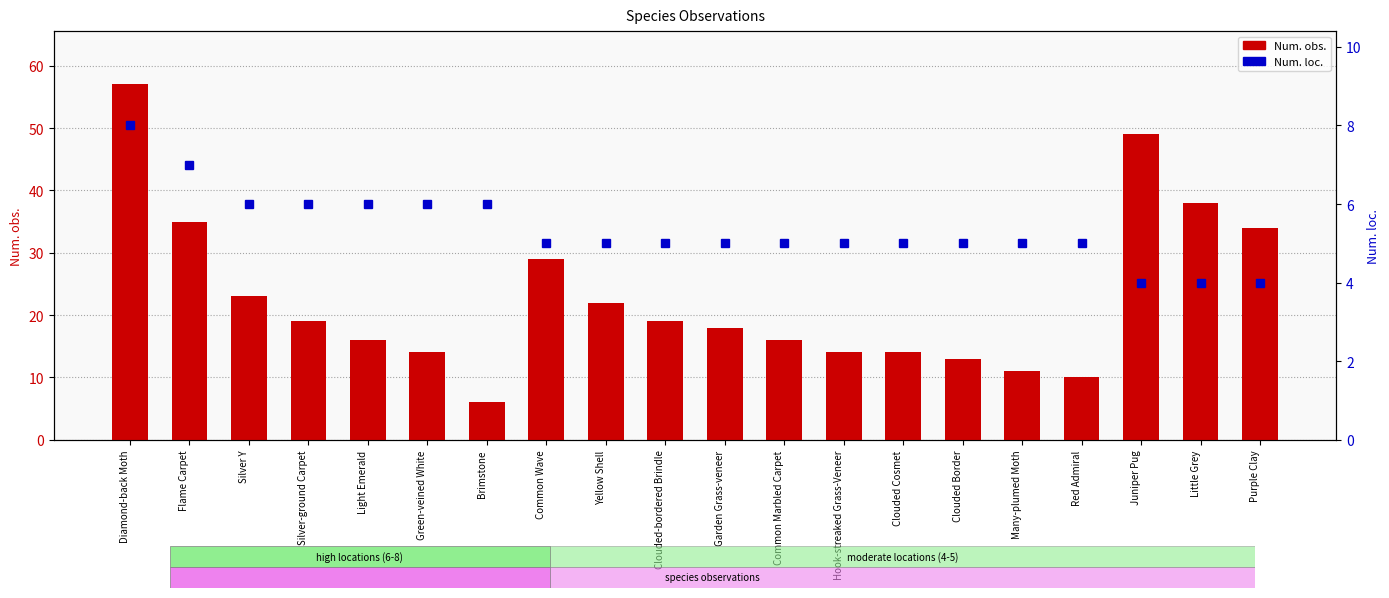

At which category is the sum across all series the highest?

Diamond-back Moth